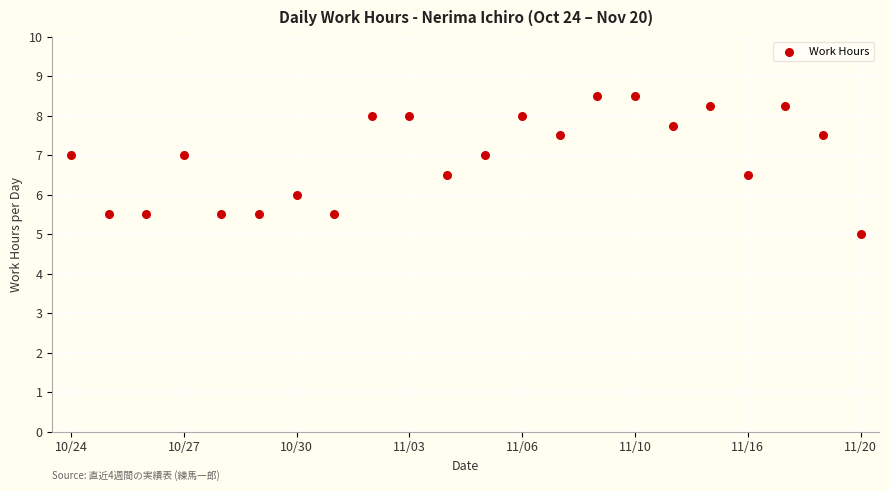

What is the range of Y values (max minus min)?

3.5